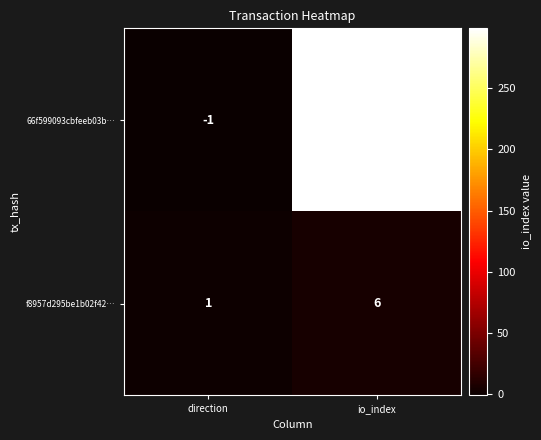

Reading left to right, extract all data points from this chart.

66f599093cbfeeb03b…: -1	299
f8957d295be1b02f42…: 1	6